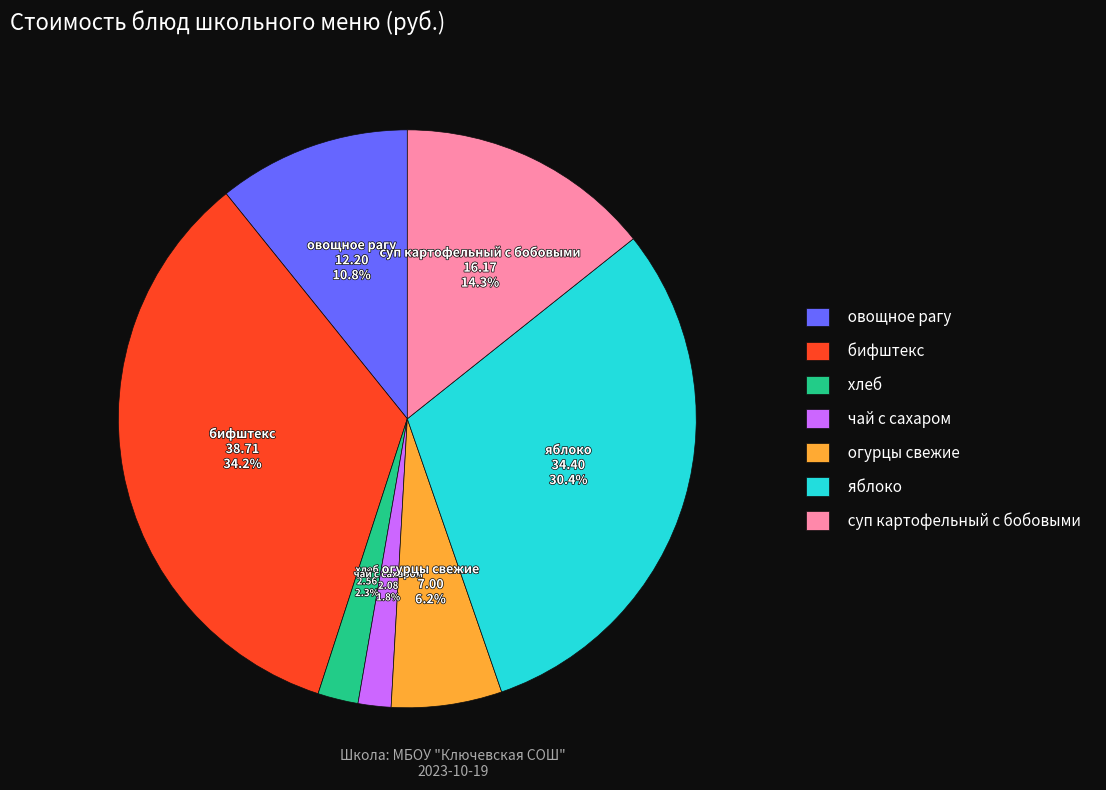

What percentage is the овощное рагу slice, to the nearest percent?

11%